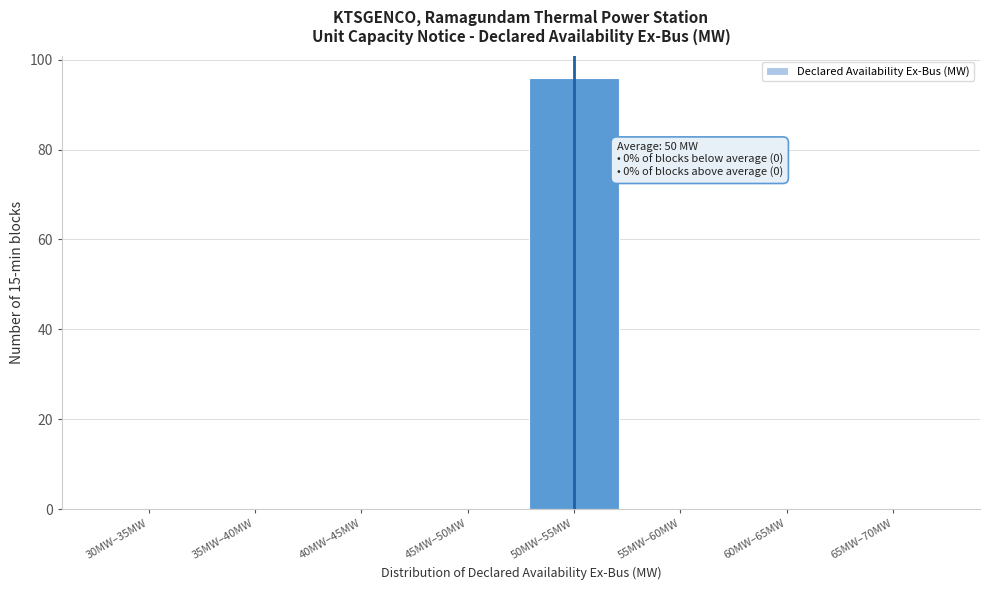

Reading right to left, extract all data points from this chart.

65MW–70MW=0	60MW–65MW=0	55MW–60MW=0	50MW–55MW=96	45MW–50MW=0	40MW–45MW=0	35MW–40MW=0	30MW–35MW=0